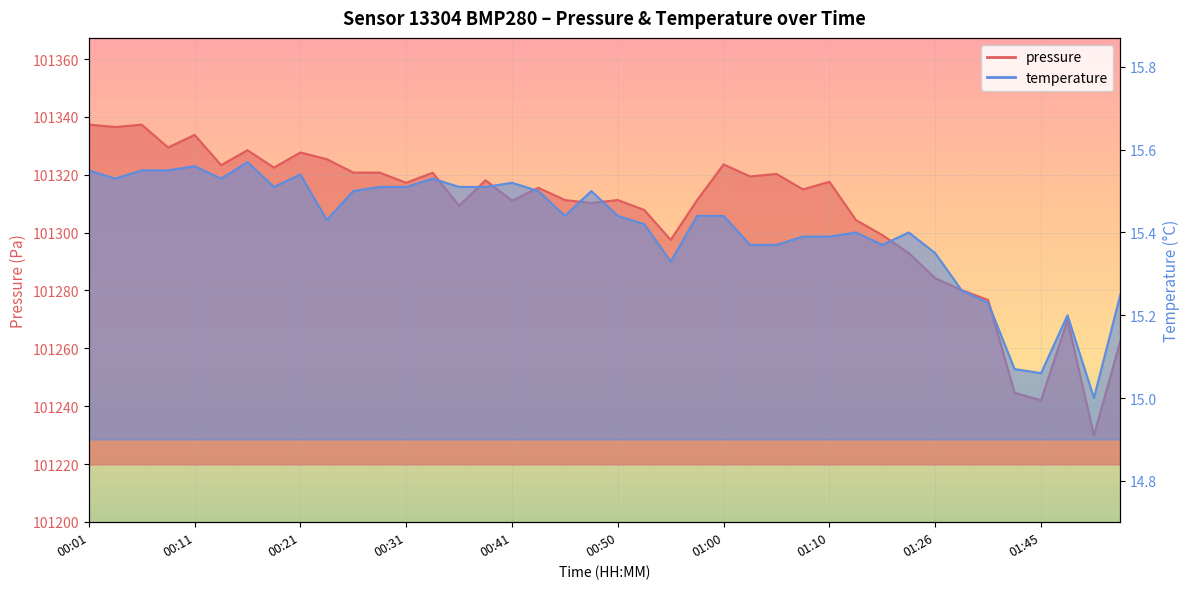

Which series has the largest range (max minus min)?

pressure